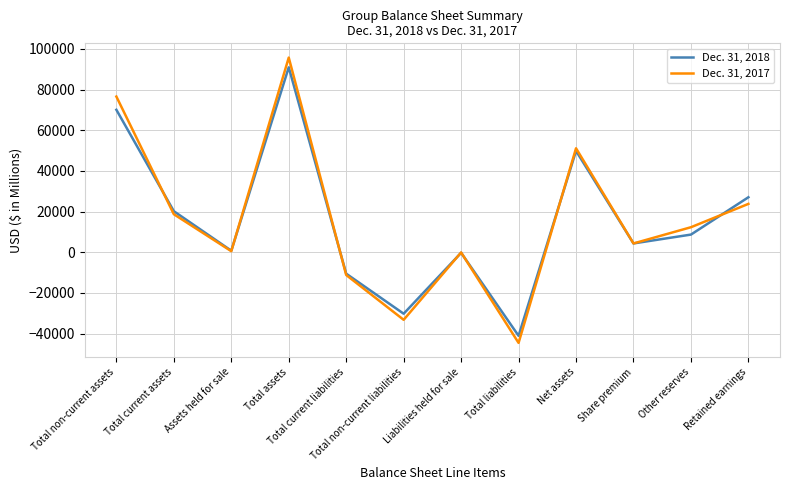

Read the Dec. 31, 2017 value at Share premium, to the nearest 10.

4310